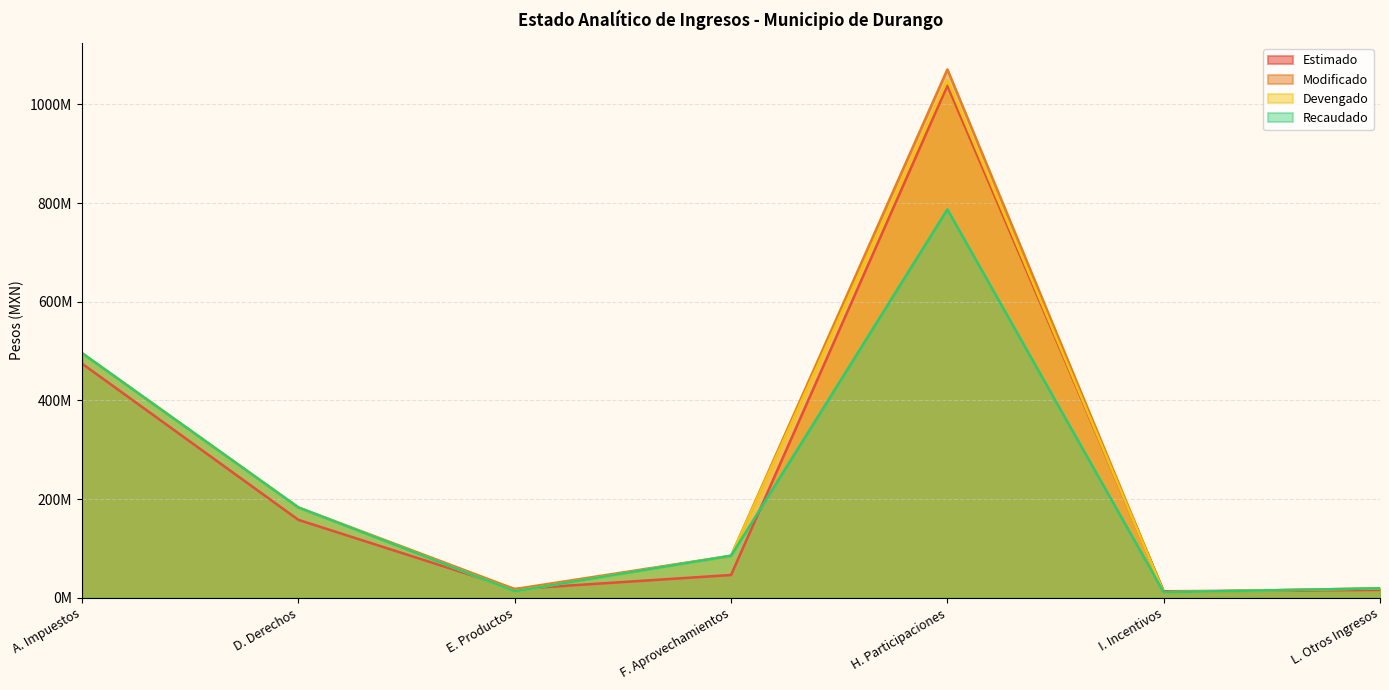

What is the total value across all series at A. Impuestos?

1961536771.8